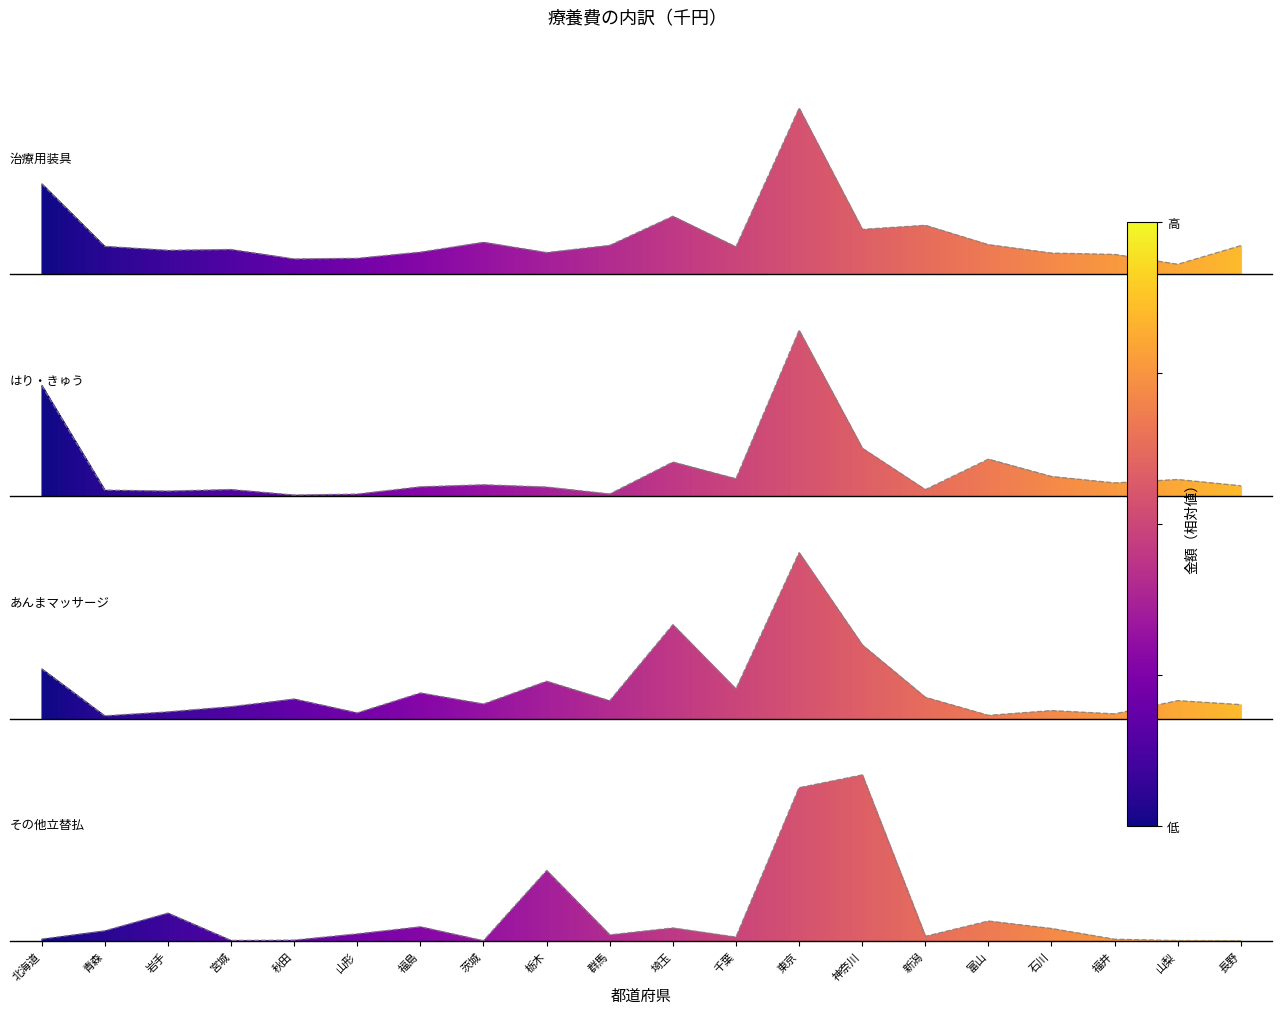

True or false: その他立替払 has more than 2 points higher than both neighbors.

True